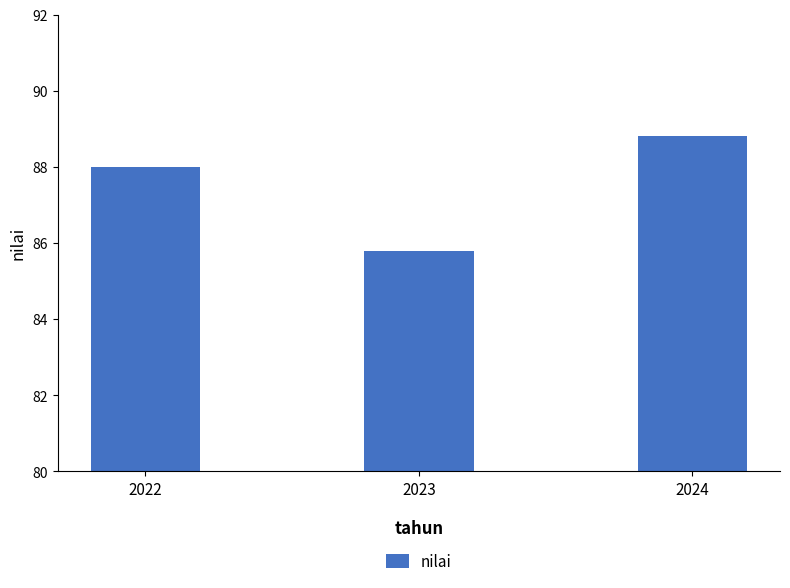

What is the smallest value displayed?

85.8